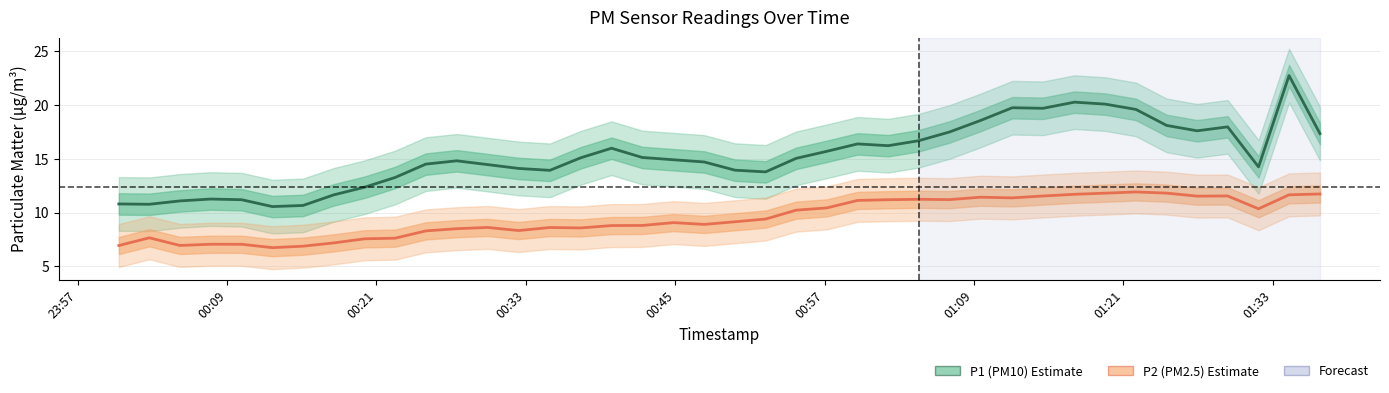

How many categories are shown in the chart?

40